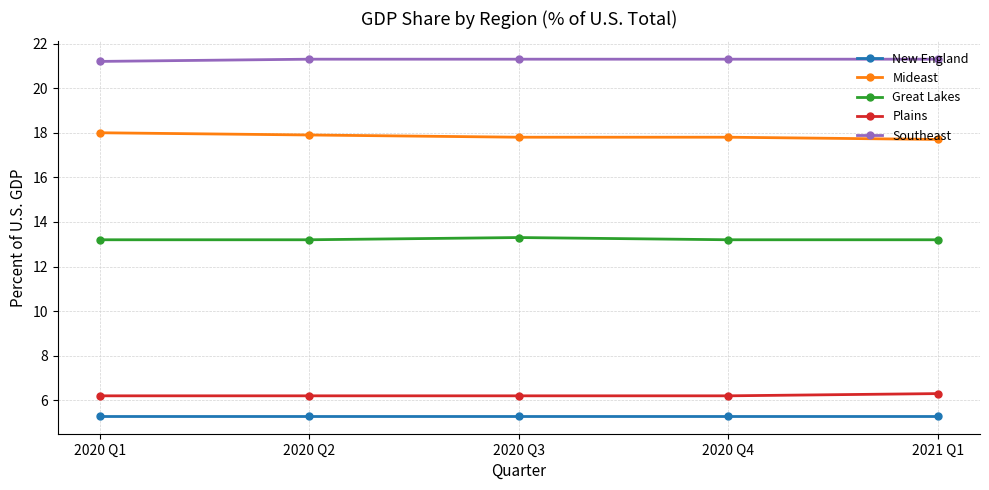

True or false: Great Lakes has more than 2 points higher than both neighbors.

False